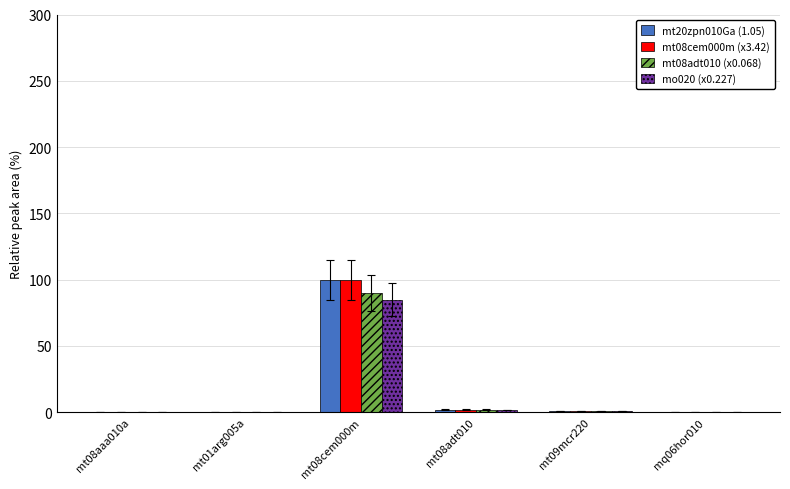

At which category does the chart reach its peak across all series?

mt08cem000m